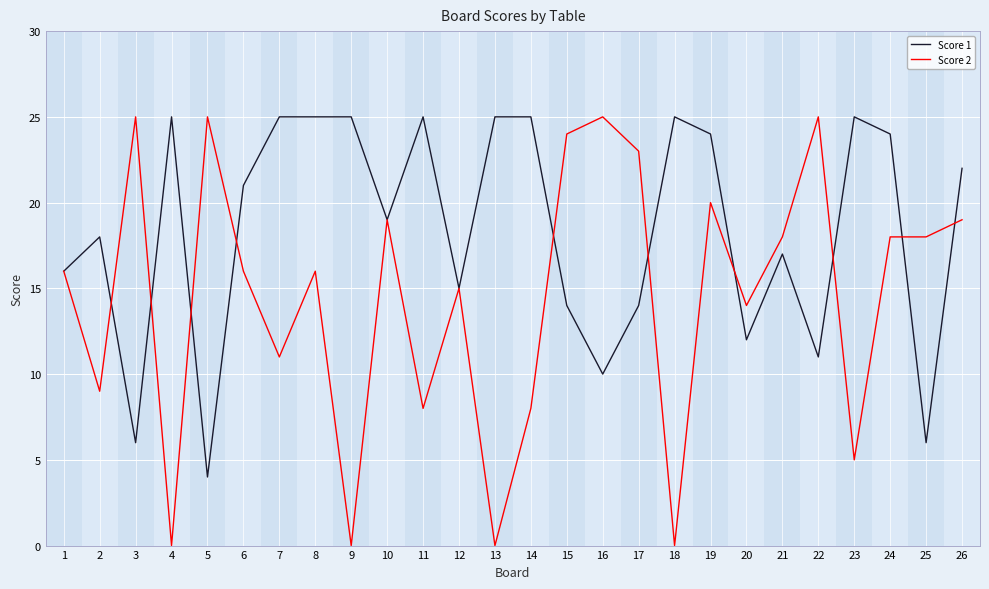

Which series has the largest total across all categories?

Score 1